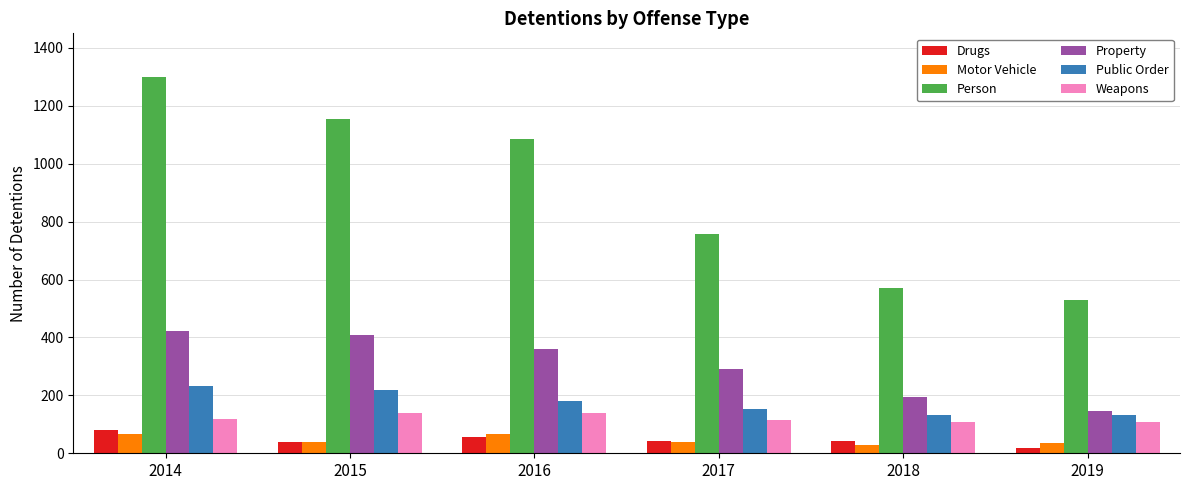

The value of Person at 2015 is 487. True or false?

False